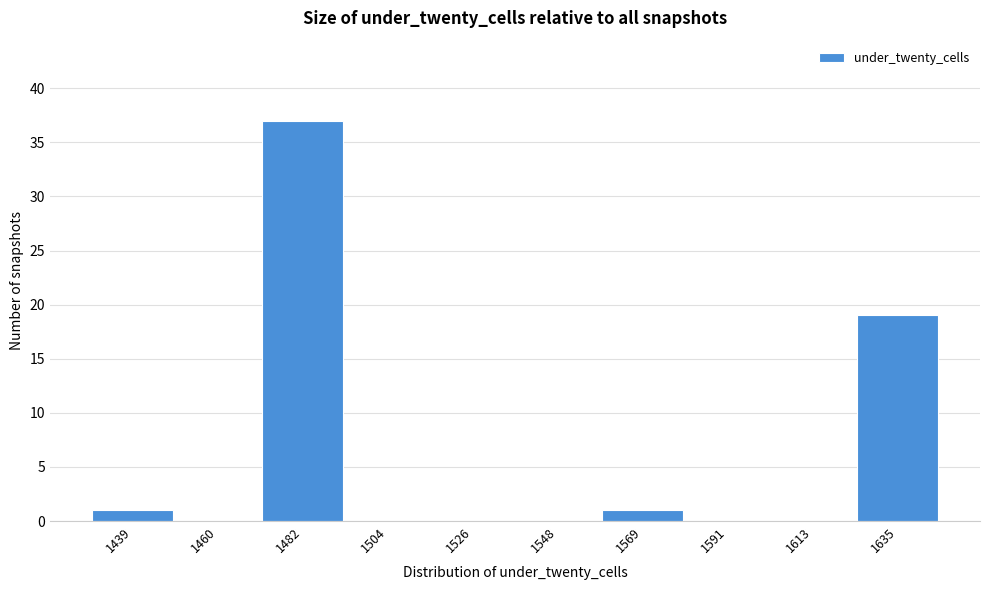

Reading left to right, what are all the values shown in this chart?

1439=1	1460=0	1482=37	1504=0	1526=0	1548=0	1569=1	1591=0	1613=0	1635=19